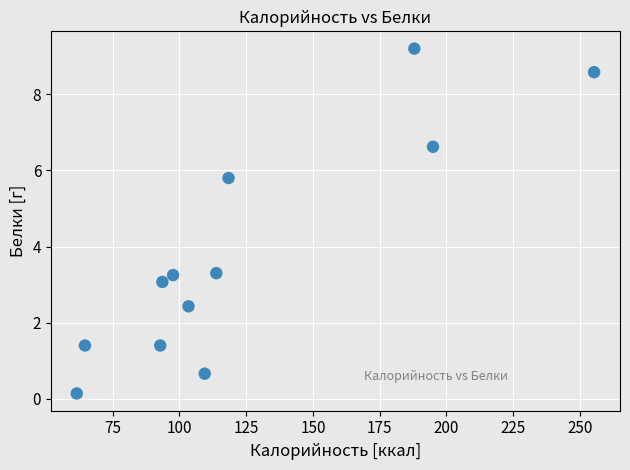

What is the range of Y values (max minus min)?

9.1